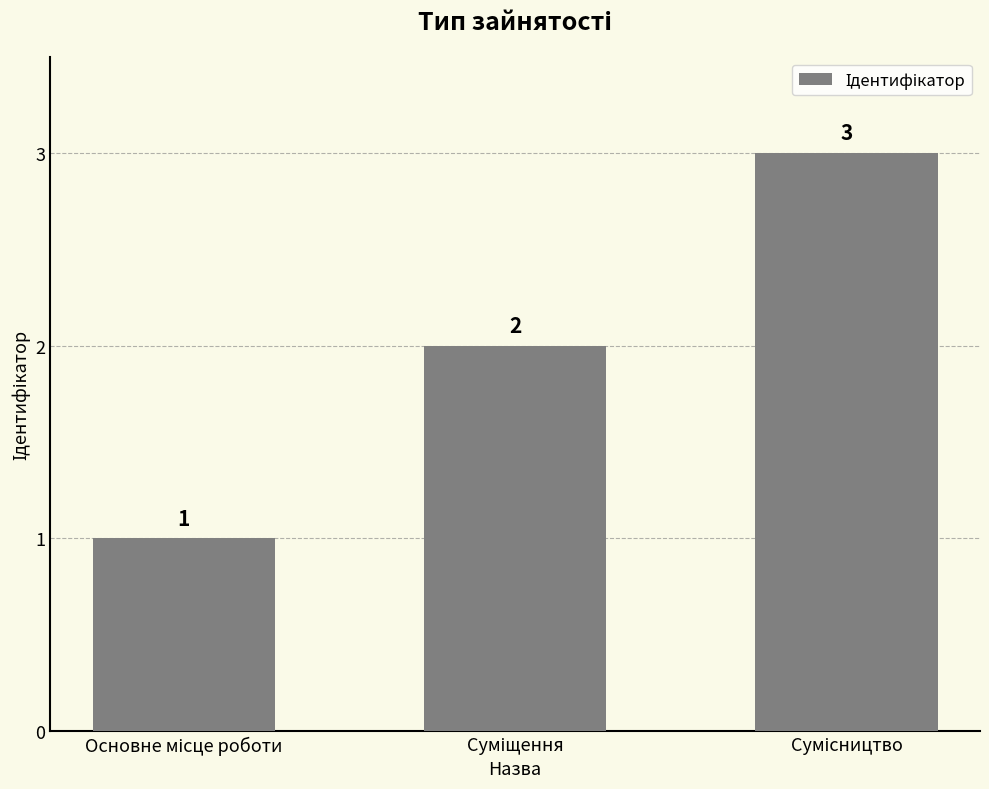

What is the average value?

2